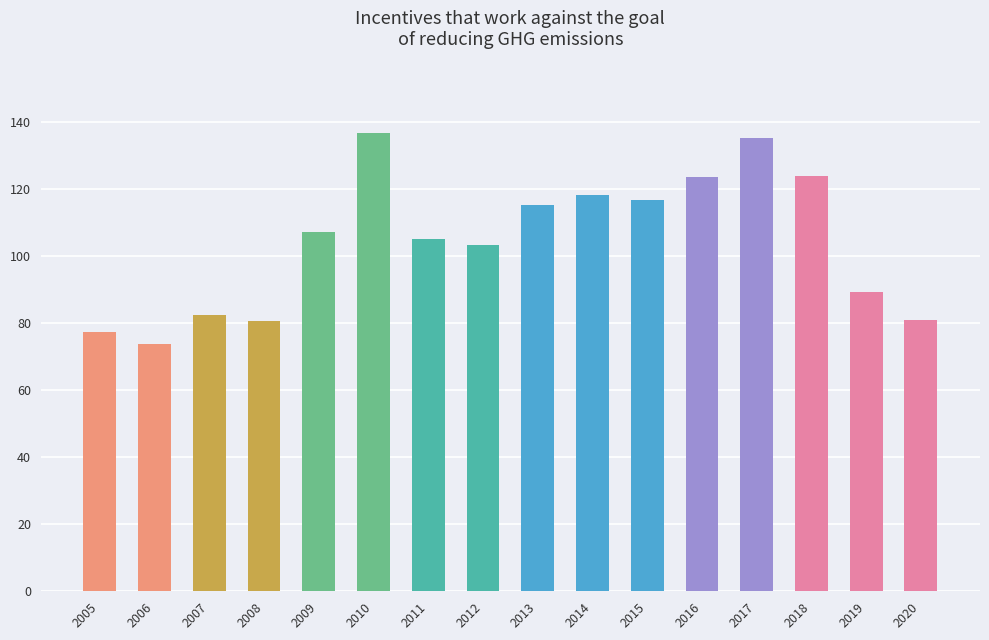

Which label corresponds to the largest value in the chart?

2010